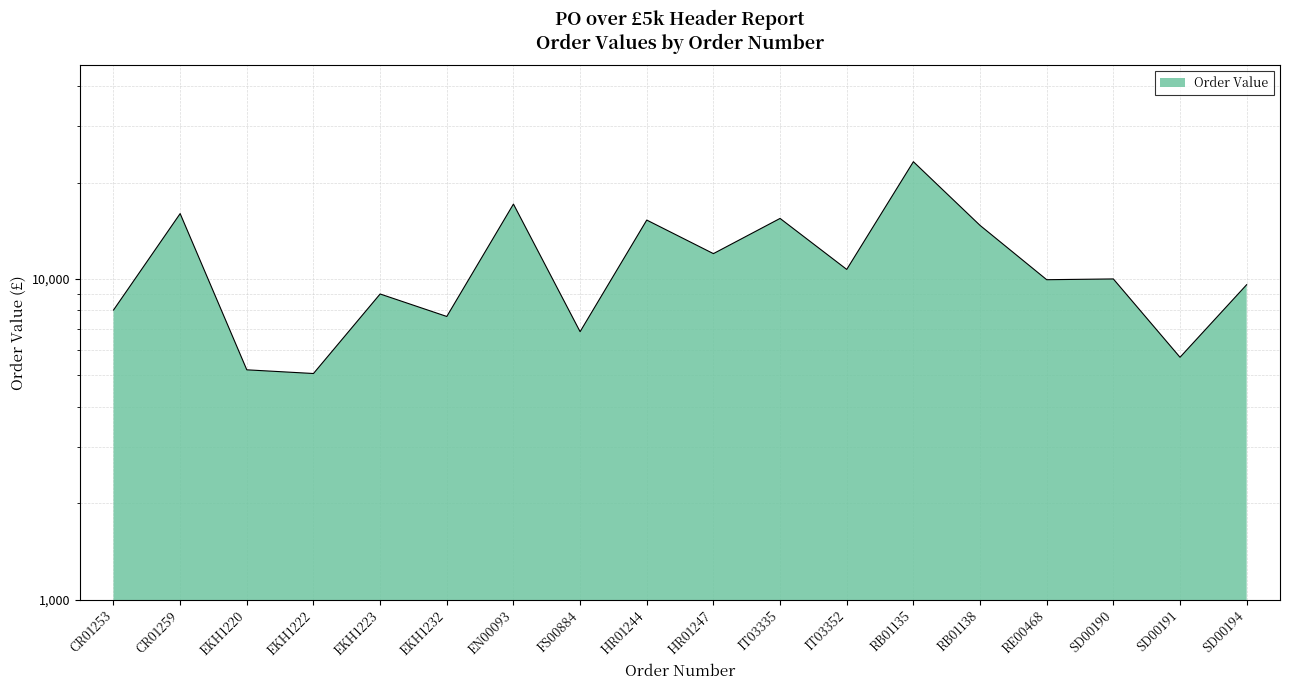

What is the difference between the maximum and minimum values?

18155.2